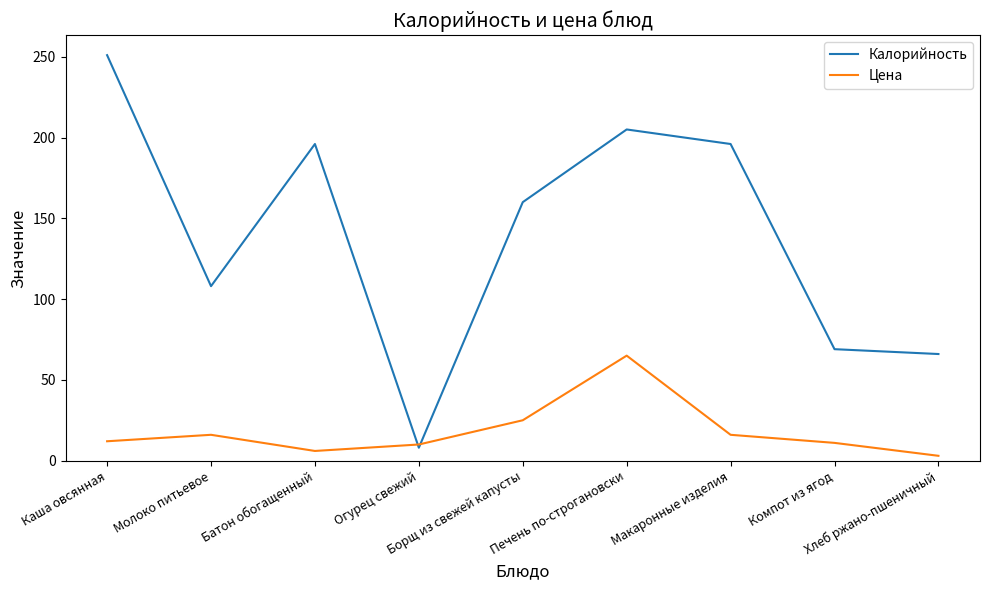

Which series has the largest total across all categories?

Калорийность